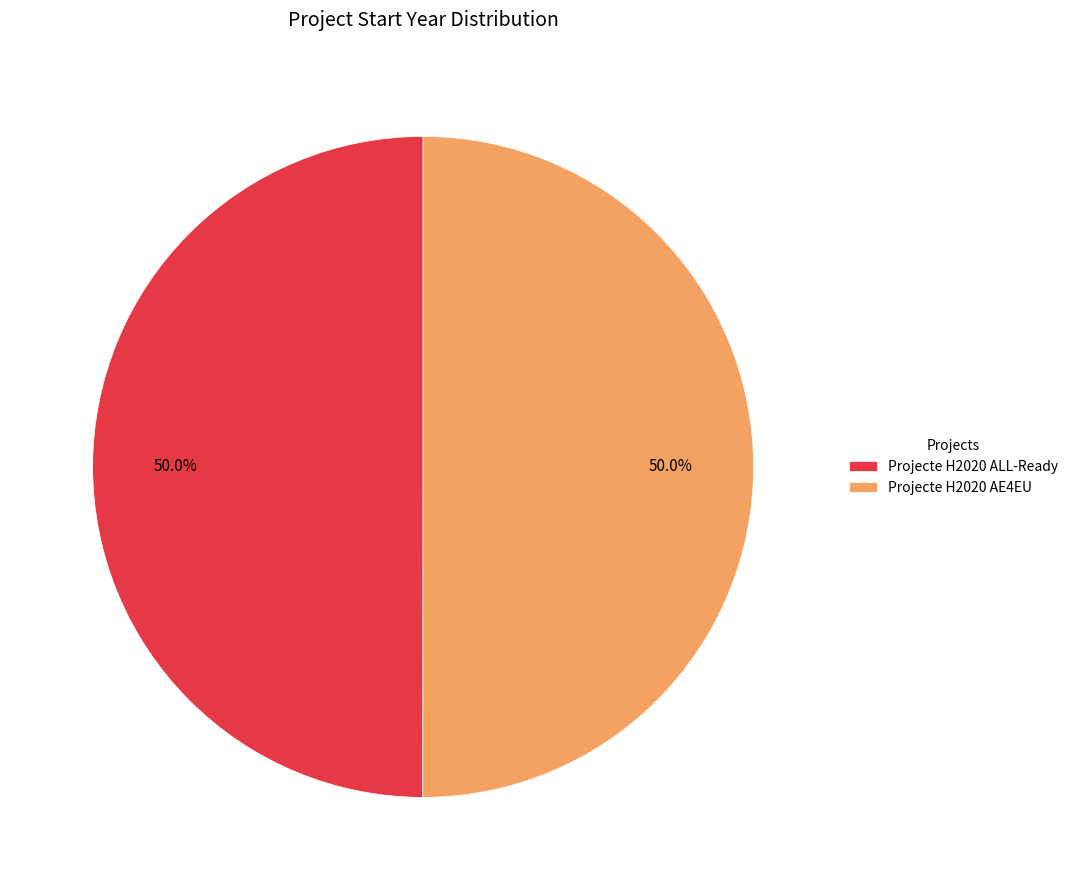

Approximately how many times larger is the value at Projecte H2020 ALL-Ready compared to Projecte H2020 AE4EU?

1.0